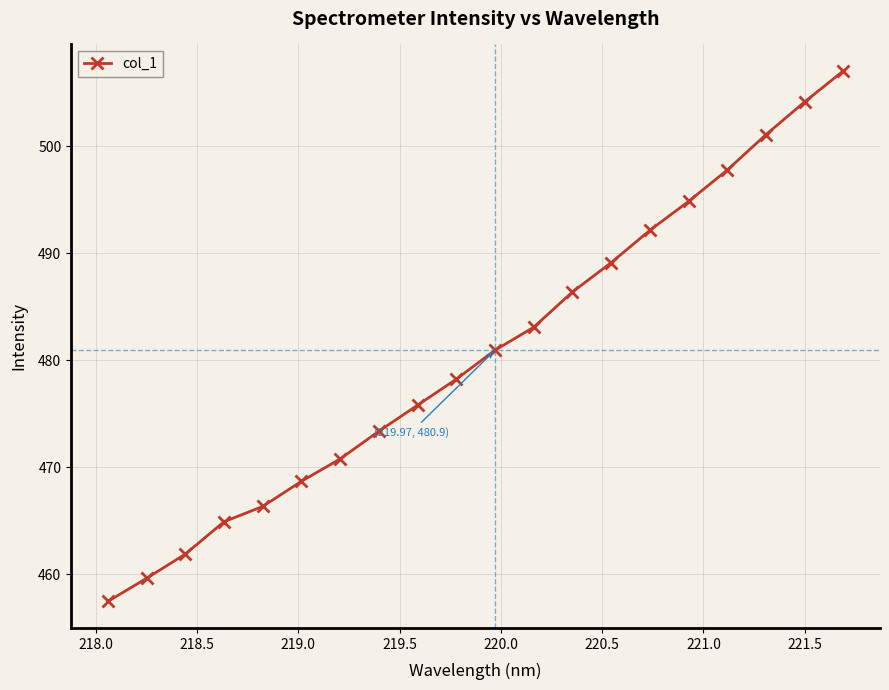

What is the sum of all values?

9613.6